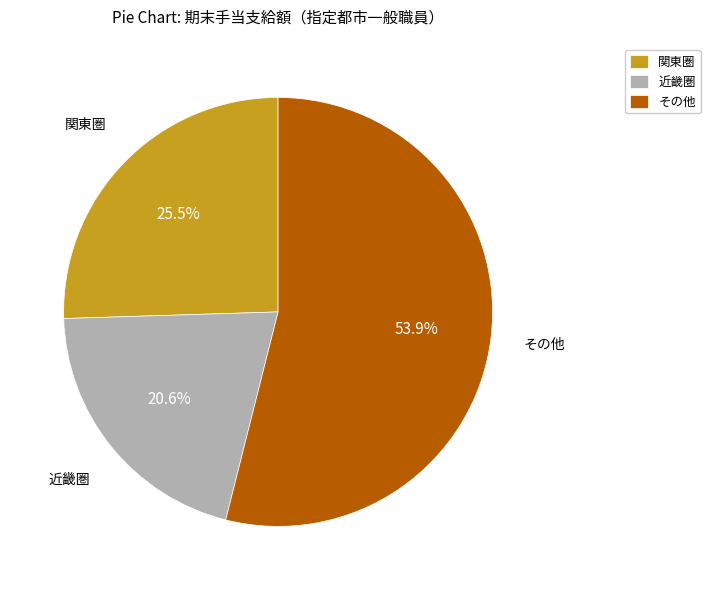

Rank the categories by value from highest to lowest.

その他, 関東圏, 近畿圏